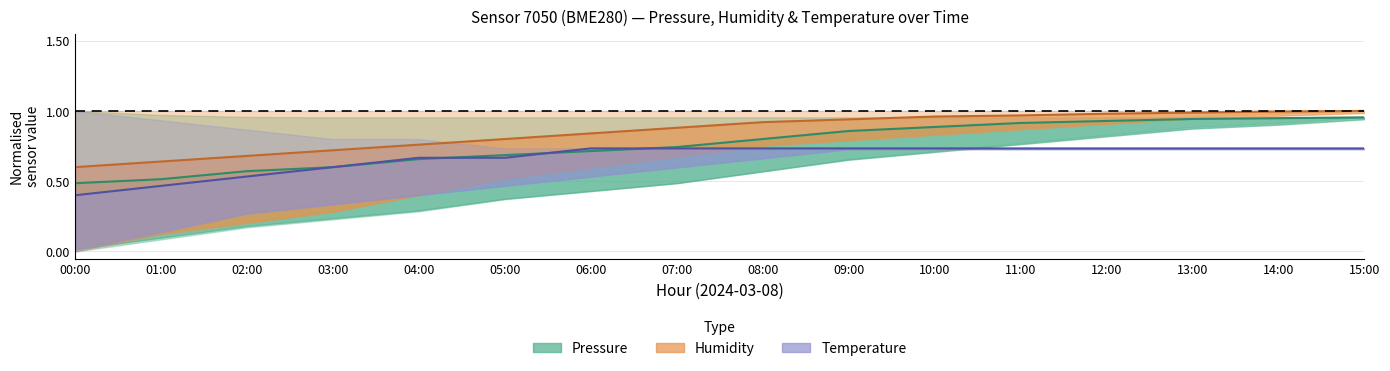

List the series in order of their overall mean, highest first.

Humidity (median), Pressure (median), Temperature (median)